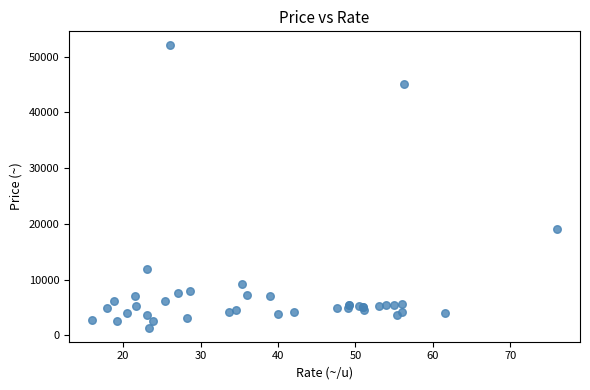

What Y value in the scatter plot is closest to 26700?

19000